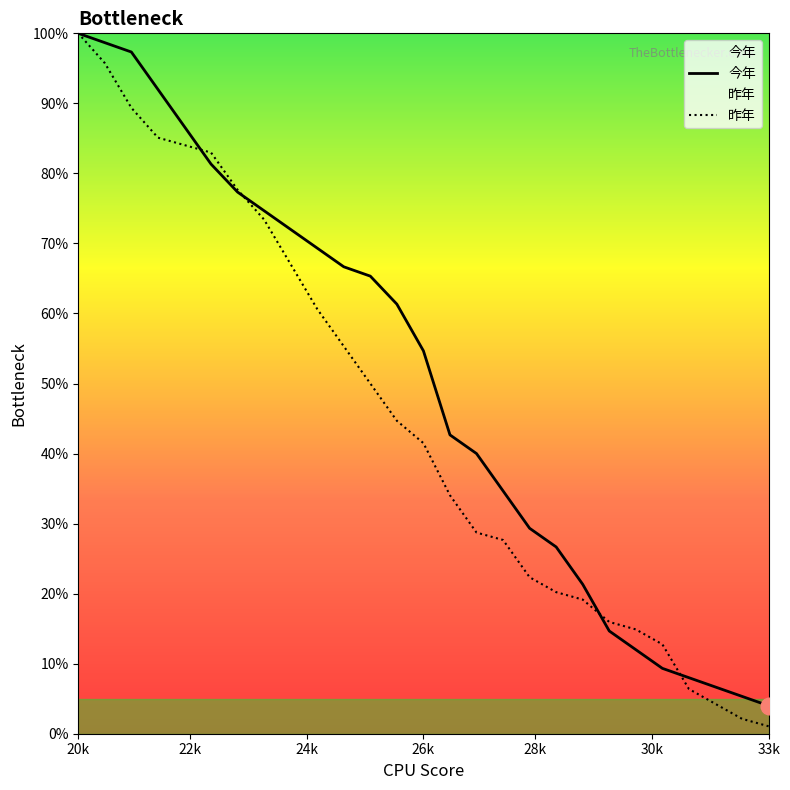

At how many categories does at least one series exceed 77?

7